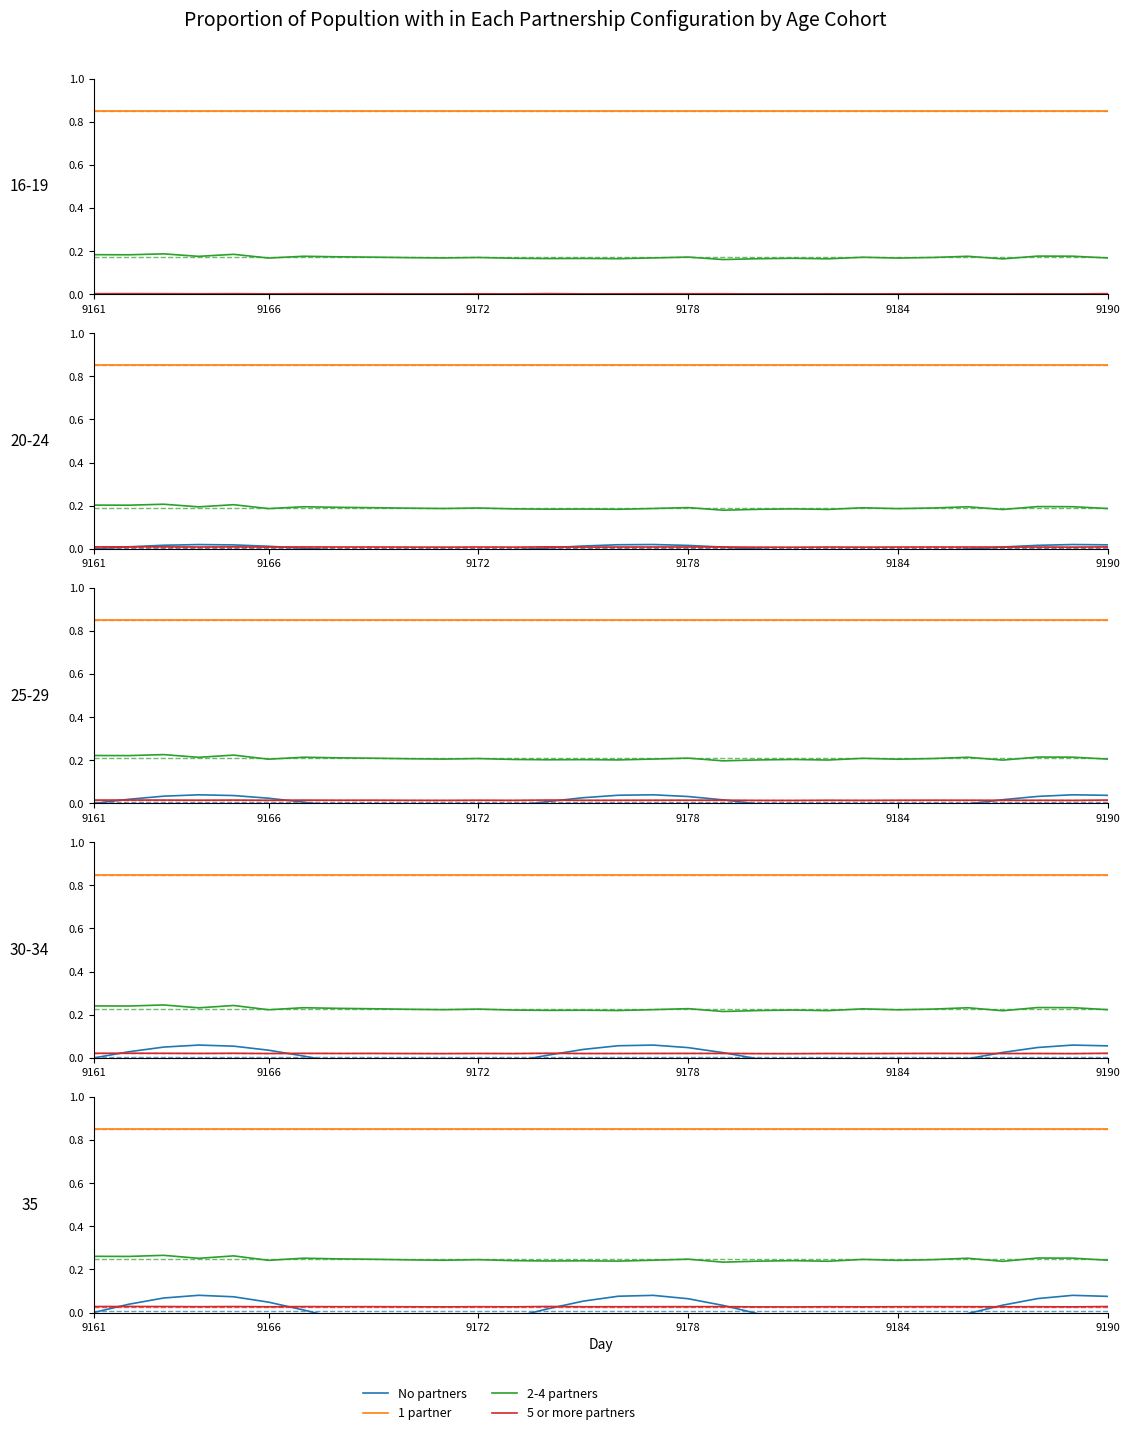

True or false: 1 partner has a value of 0.8 at 9161.

True